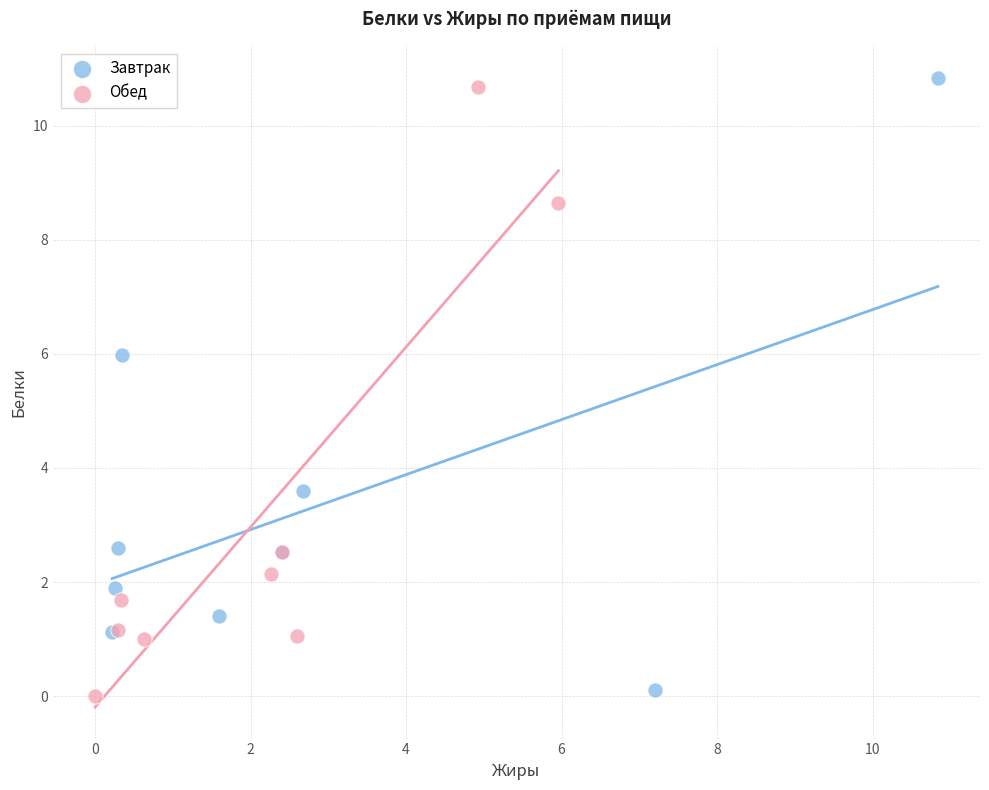

Which series reaches the maximum Y coordinate?

Завтрак